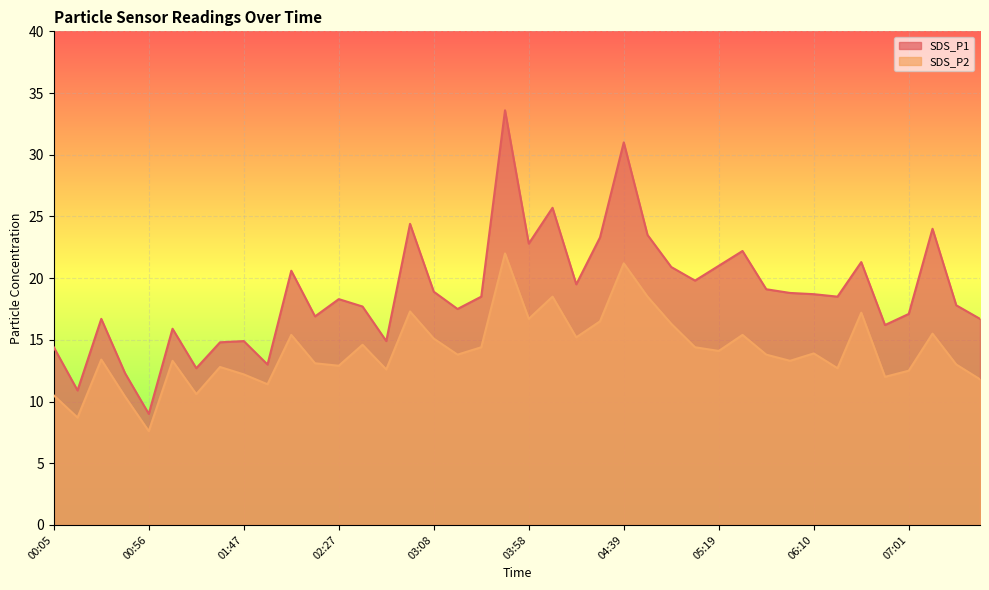

Does the chart display data point markers on the line(s)?

No